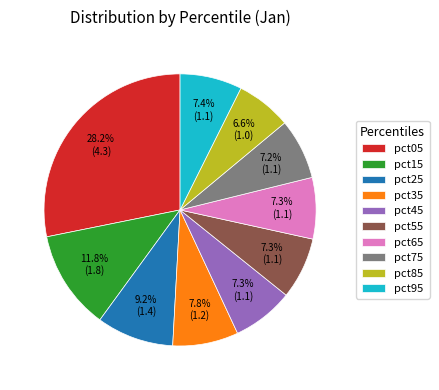

What portion of the pie excludes pct15?

88.2%